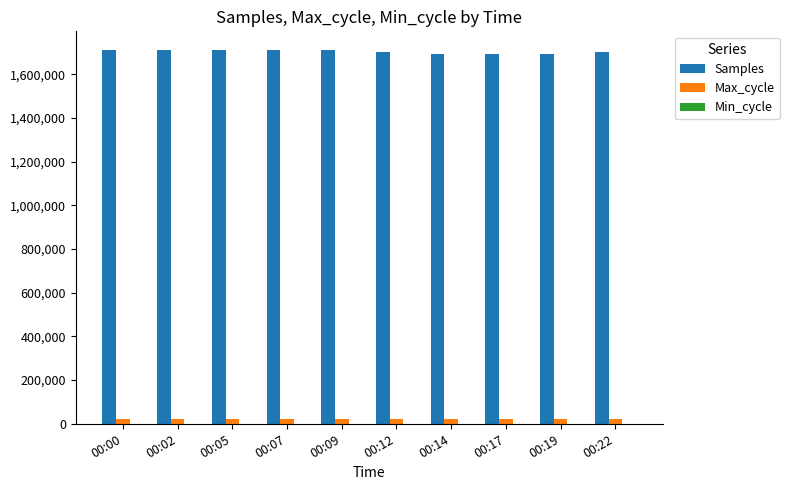

The value of Samples at 00:19 is 1693617. True or false?

True